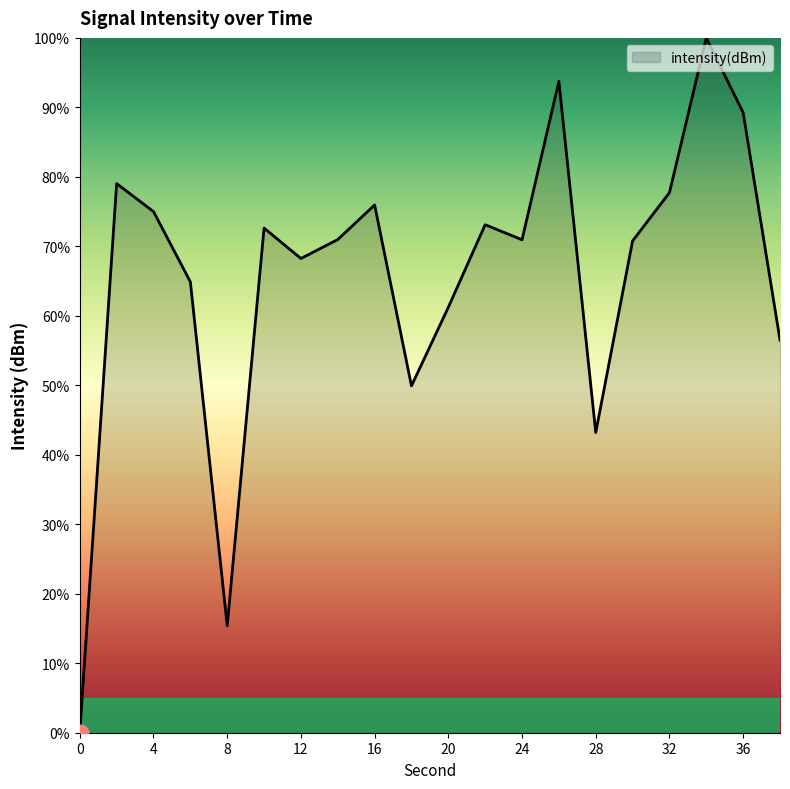

What is the greatest value displayed?

100.0